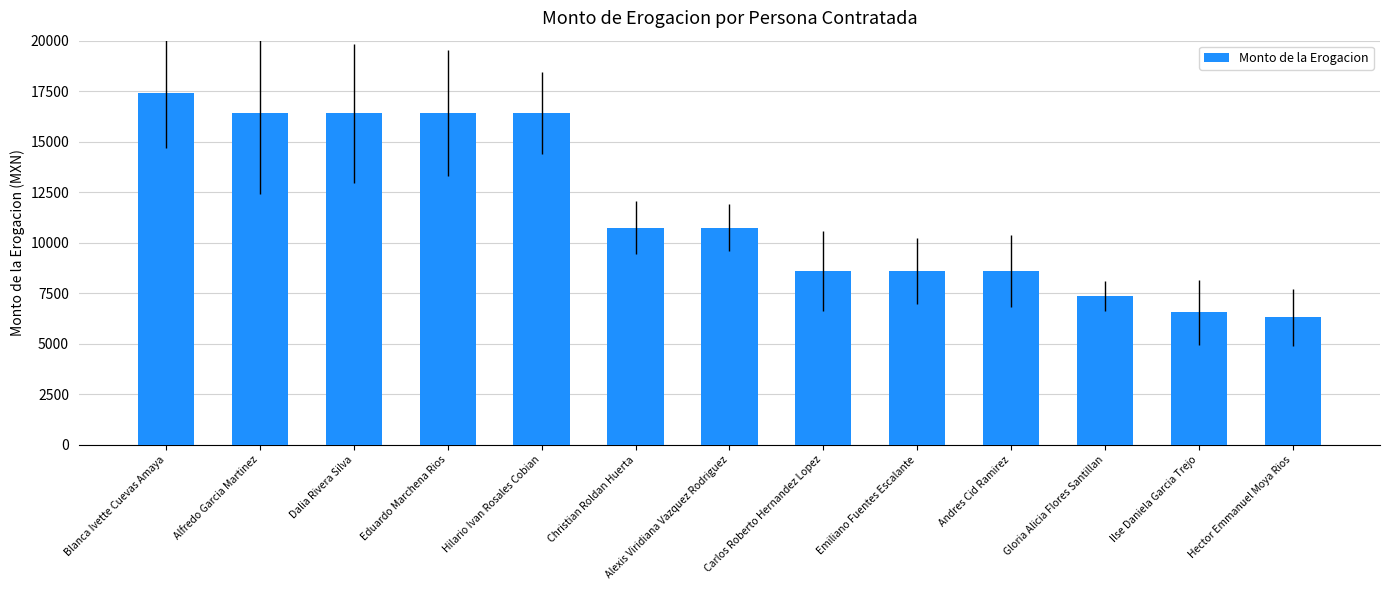

What value does the data have at Dalia Rivera Silva?

16415.1